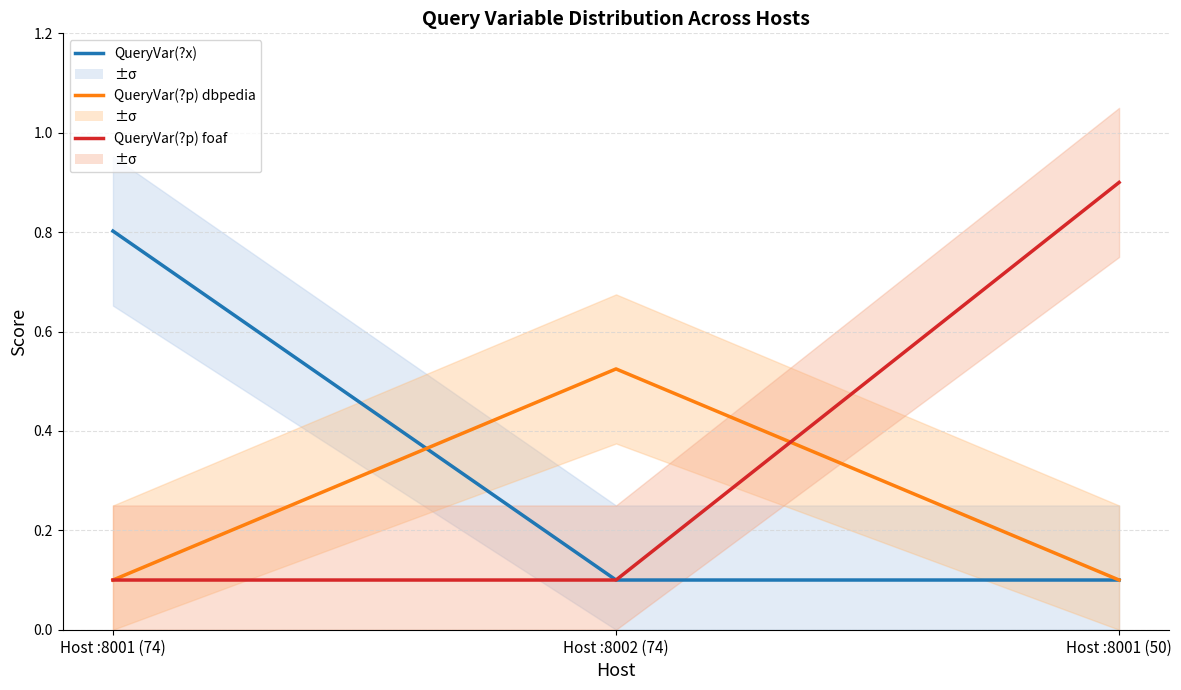

What are all the series names shown in the legend?

QueryVar(?x), QueryVar(?p) dbpedia, QueryVar(?p) foaf